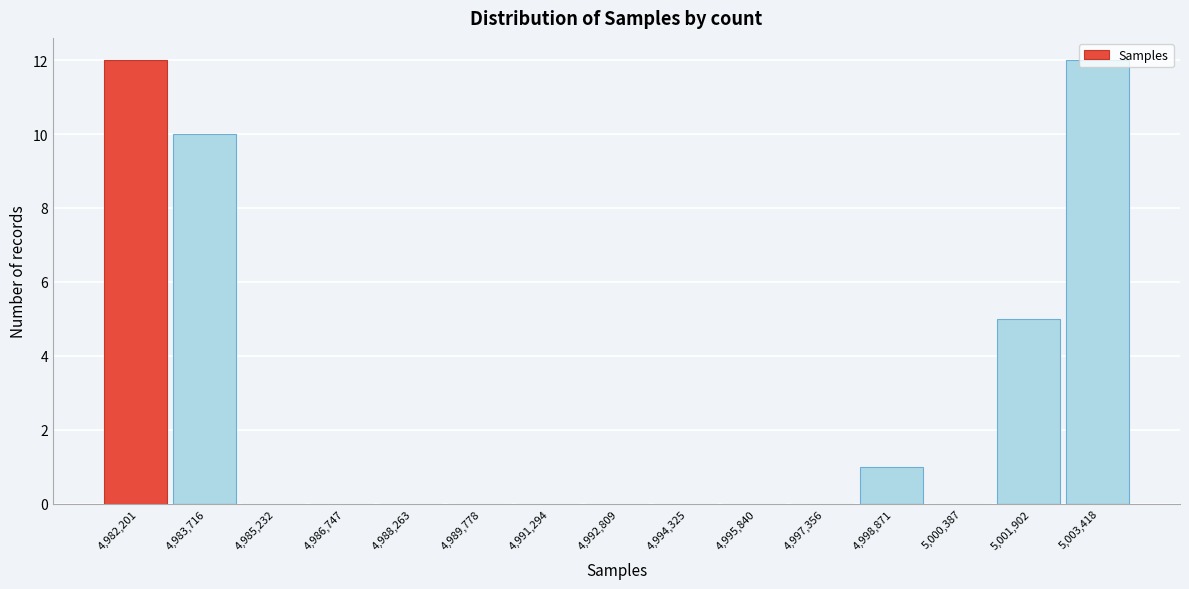

Where is the data nearest to the value 6?

5,001,902